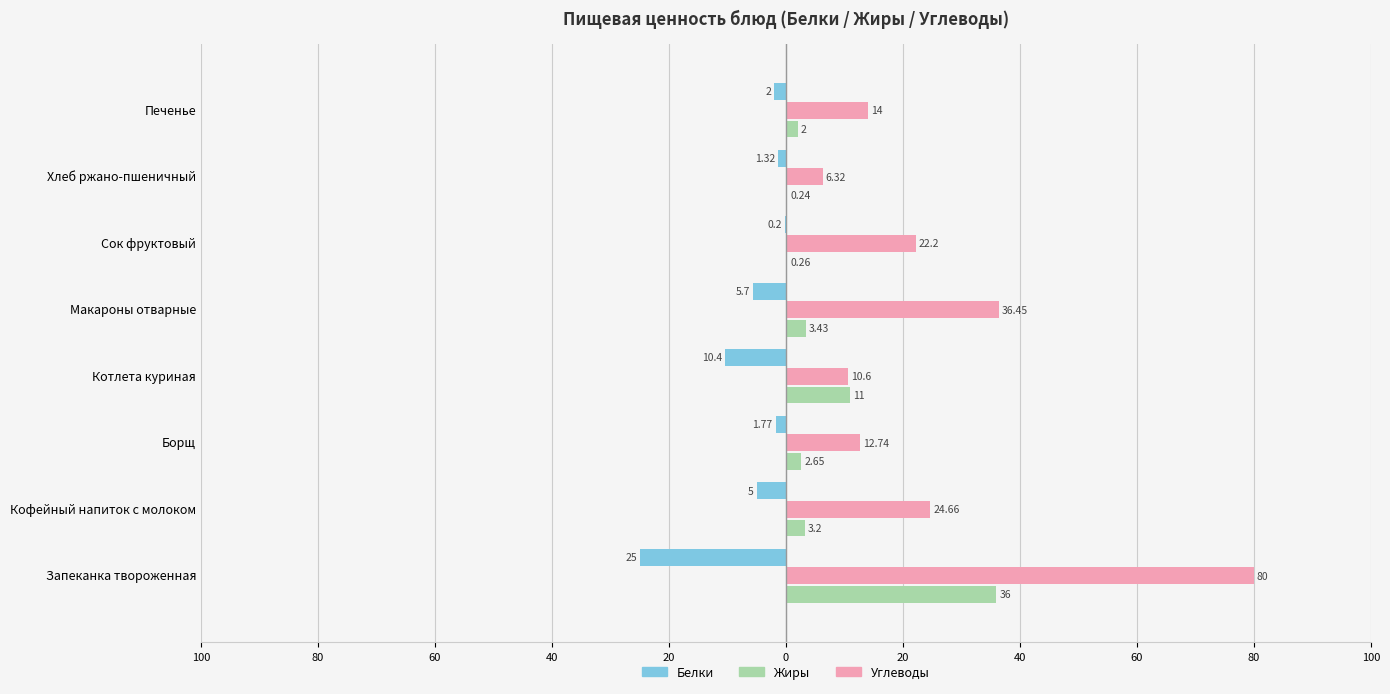

List the series in order of their overall mean, highest first.

Углеводы, Жиры, Белки